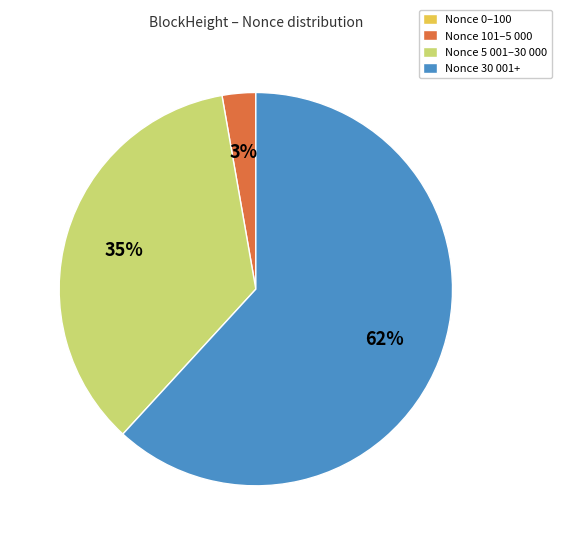

What is the ratio of the value at Nonce 5 001–30 000 to the value at Nonce 30 001+?

0.6